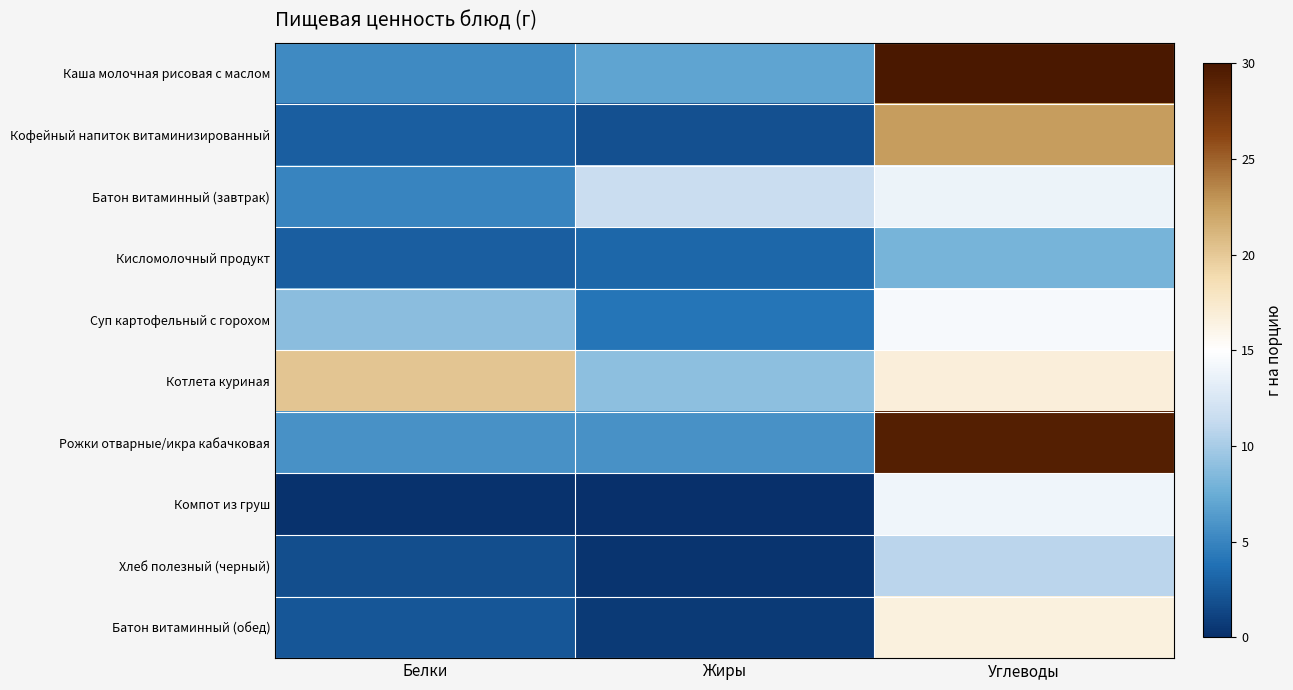

Which series has the largest range (max minus min)?

Каша молочная рисовая с маслом